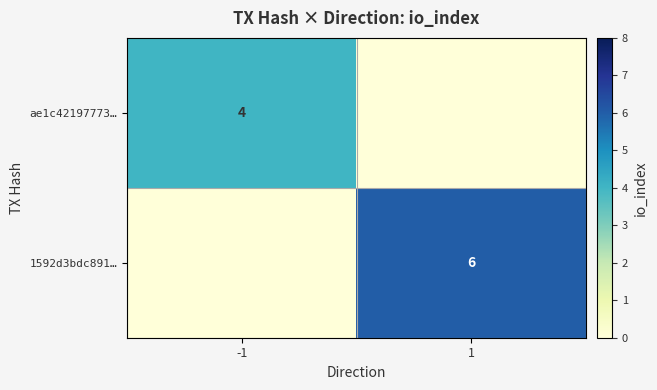

What is the total value across all series at -1?

4